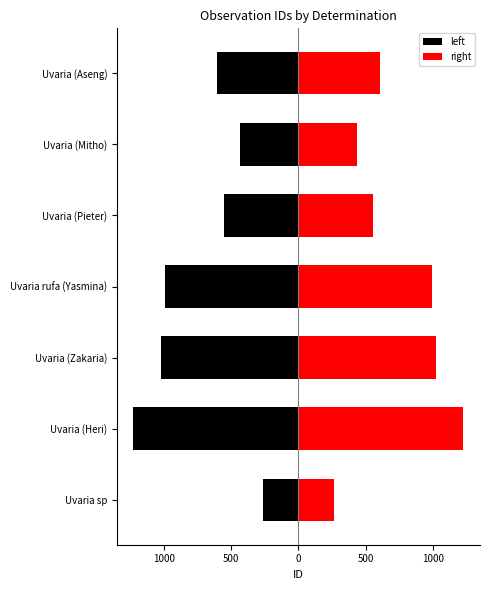

How many values in the left series are below -609?

3